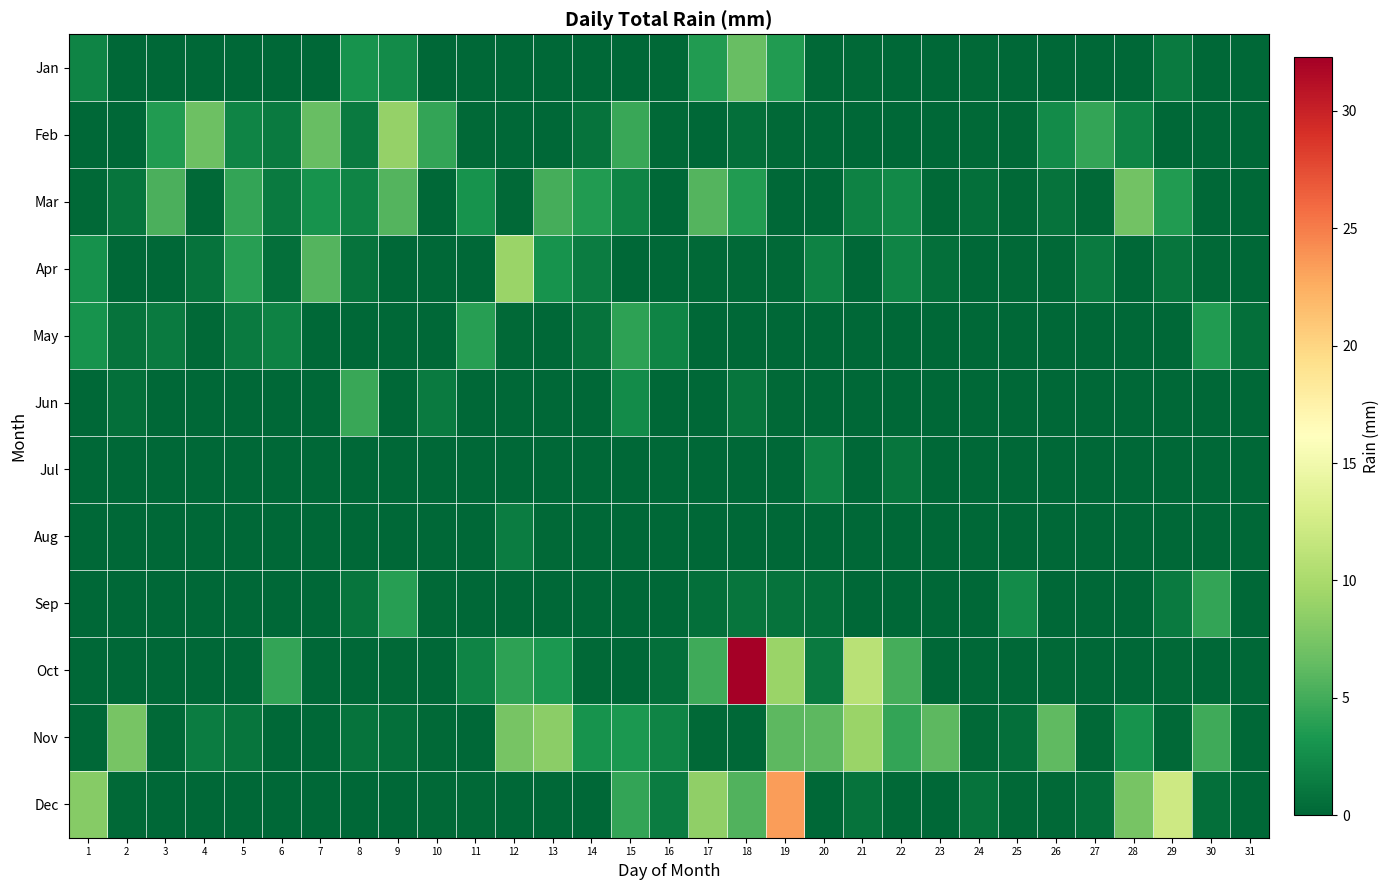

List the series in order of their peak value, highest first.

Oct, Dec, Apr, Nov, Feb, Mar, Jan, Jun, Sep, May, Jul, Aug